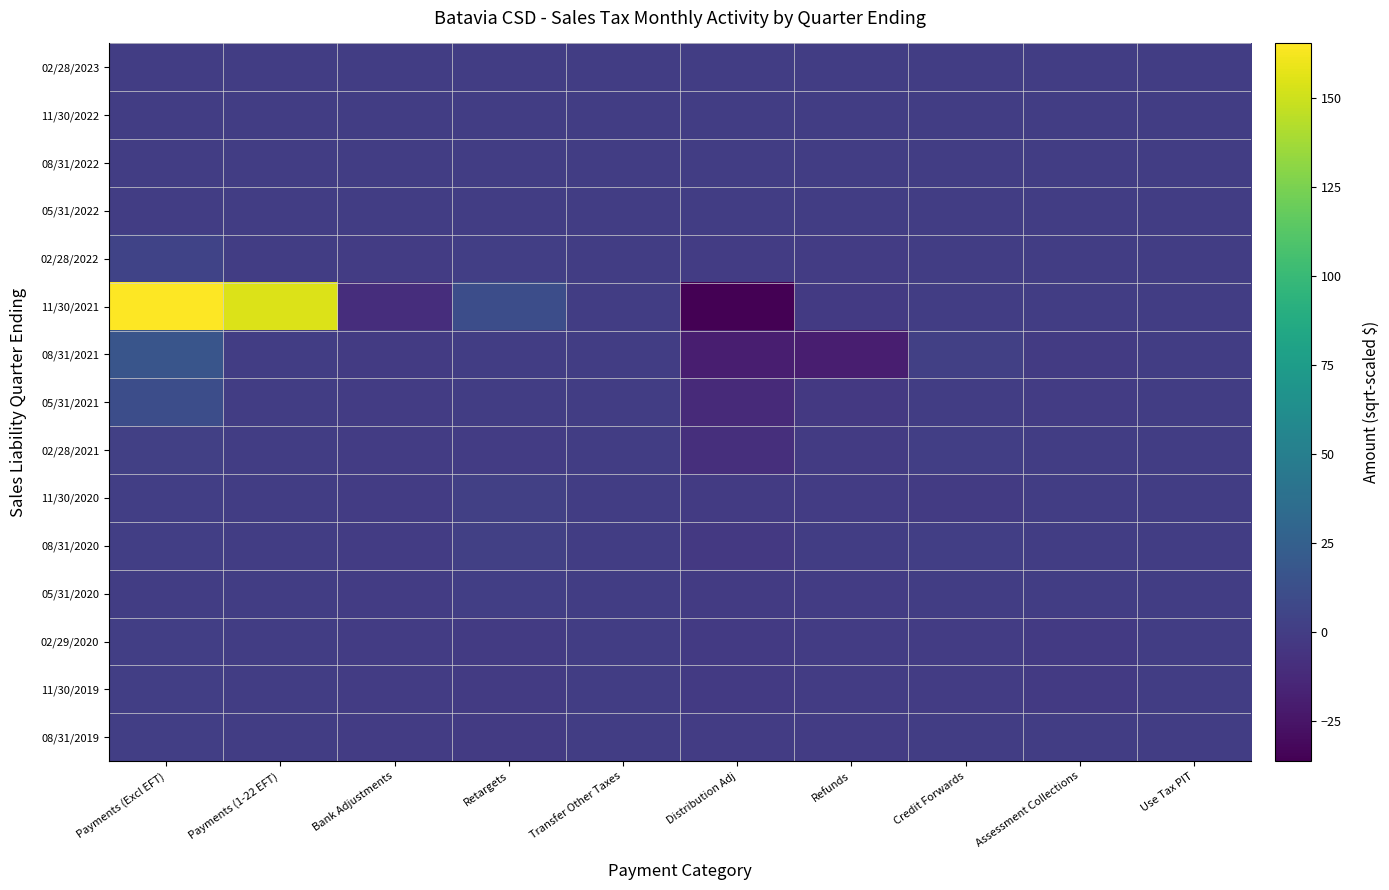

List the series in order of their peak value, lowest first.

11/30/2022, 08/31/2022, 05/31/2022, 02/28/2023, 08/31/2019, 02/29/2020, 11/30/2019, 05/31/2020, 02/28/2021, 08/31/2020, 11/30/2020, 02/28/2022, 05/31/2021, 08/31/2021, 11/30/2021